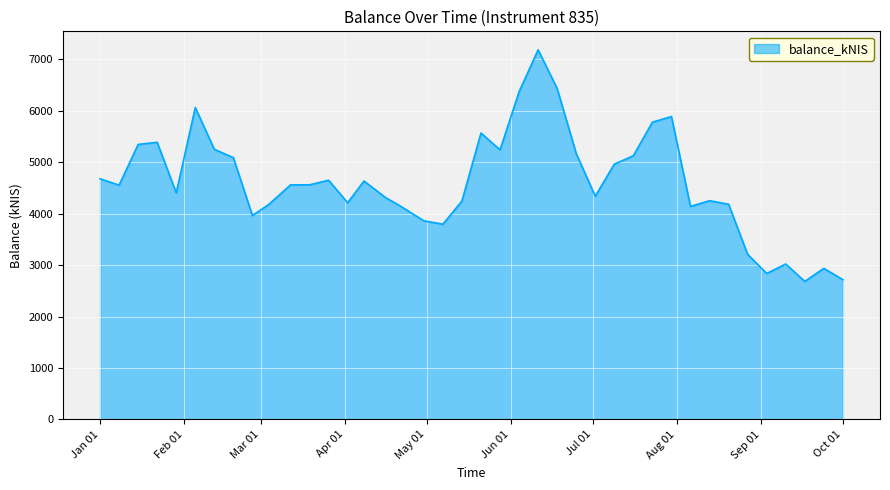

What is the smallest value displayed?

2682.5